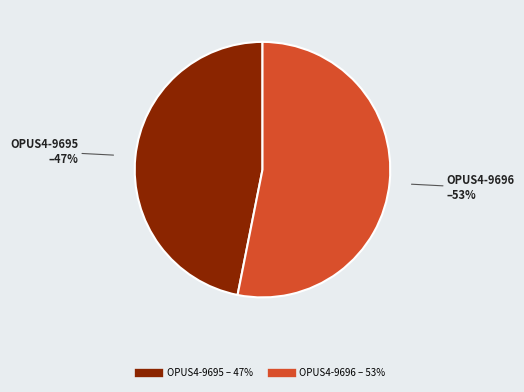

Is the sum of OPUS4-9695 and OPUS4-9696 greater than half?

Yes